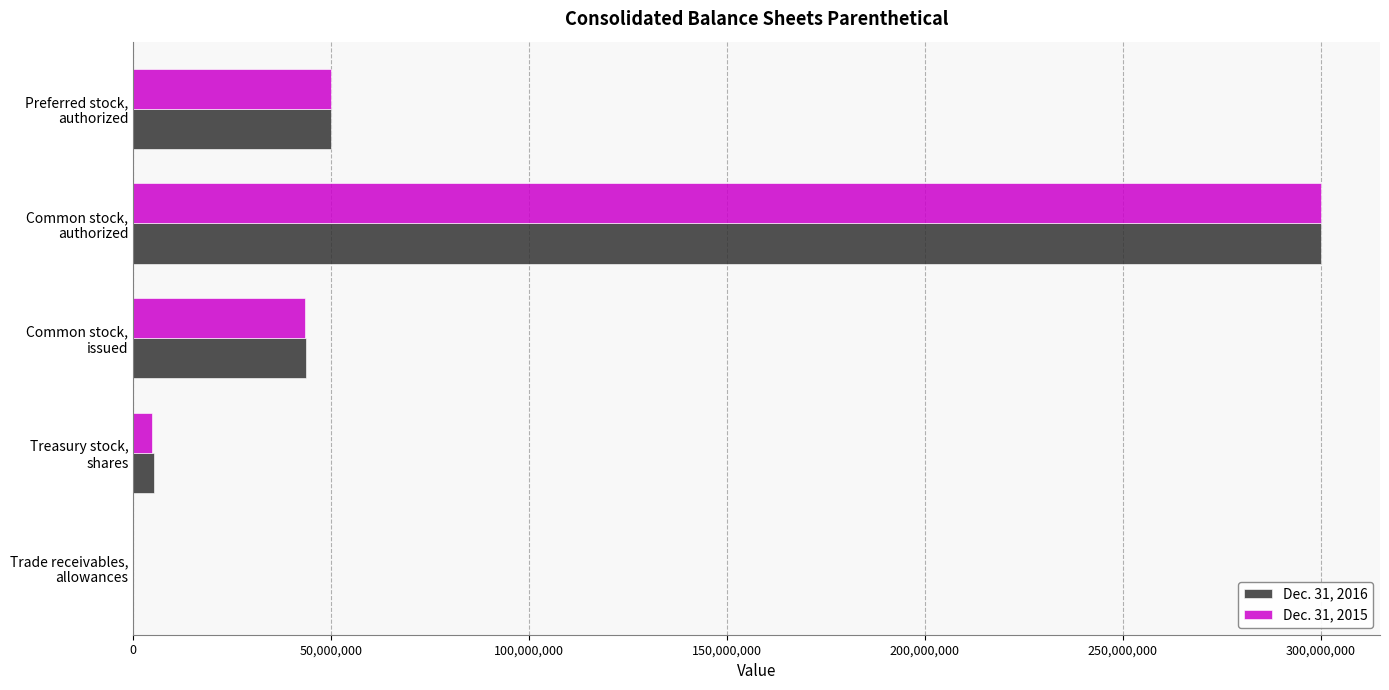

What is the maximum value shown in the chart?

300000000